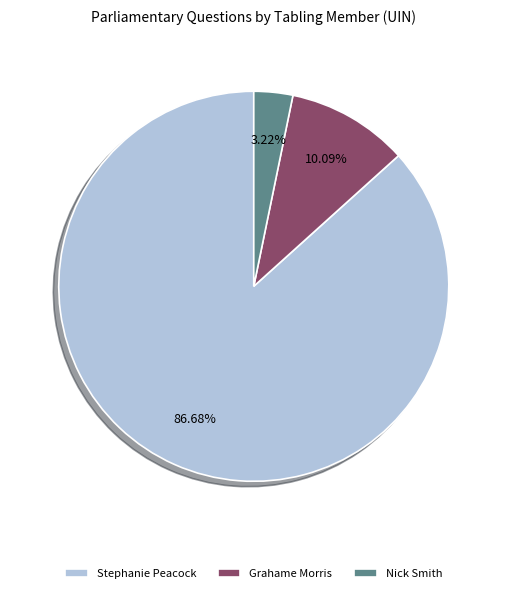

Is there any slice that represents more than half of the pie?

Yes